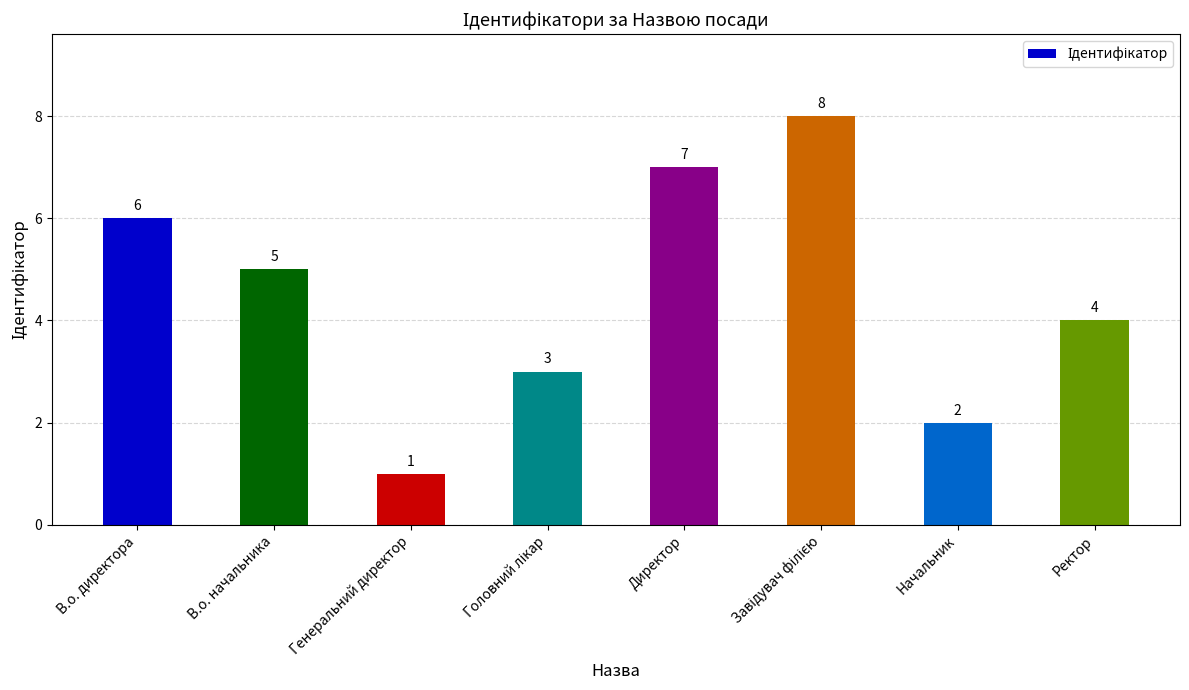

Are the bars horizontal?

No